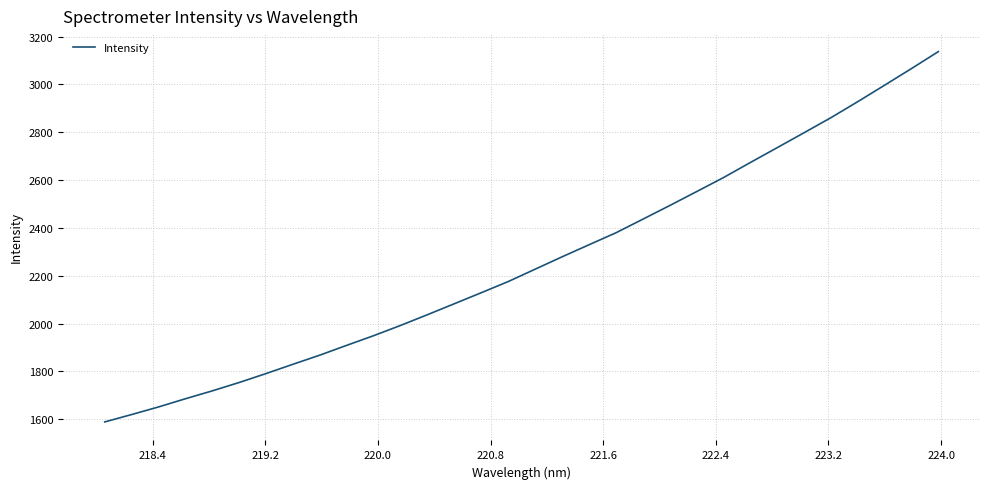

What is the difference between the maximum and minimum values?

1548.4